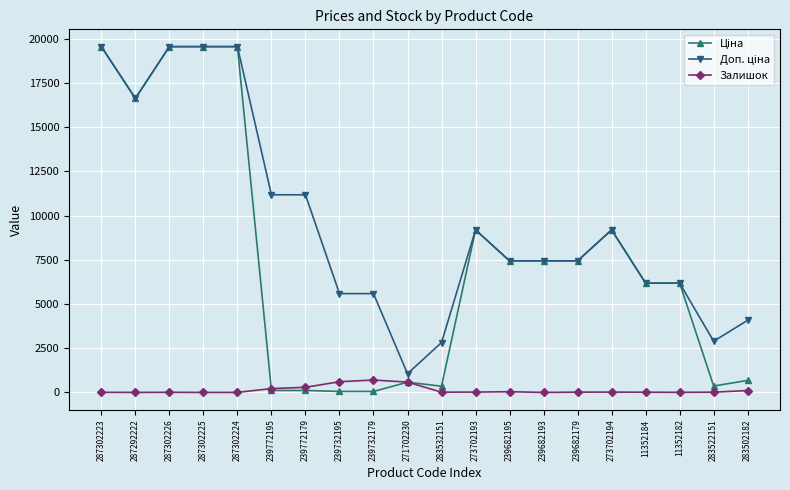

What is the greatest value displayed?

19564.9